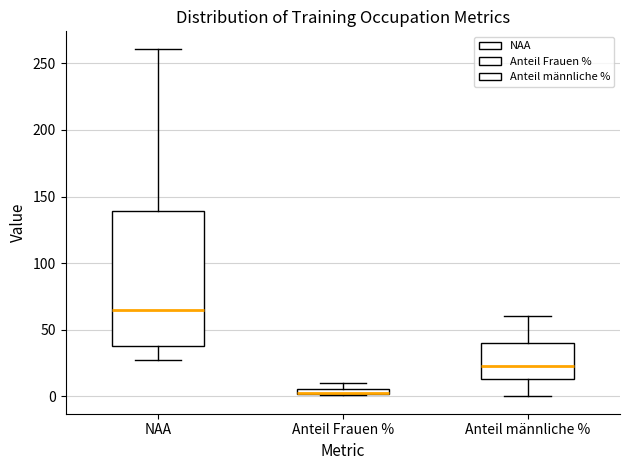

Comparing the boxes themselves (not the whiskers), which one is the tallest?

NAA